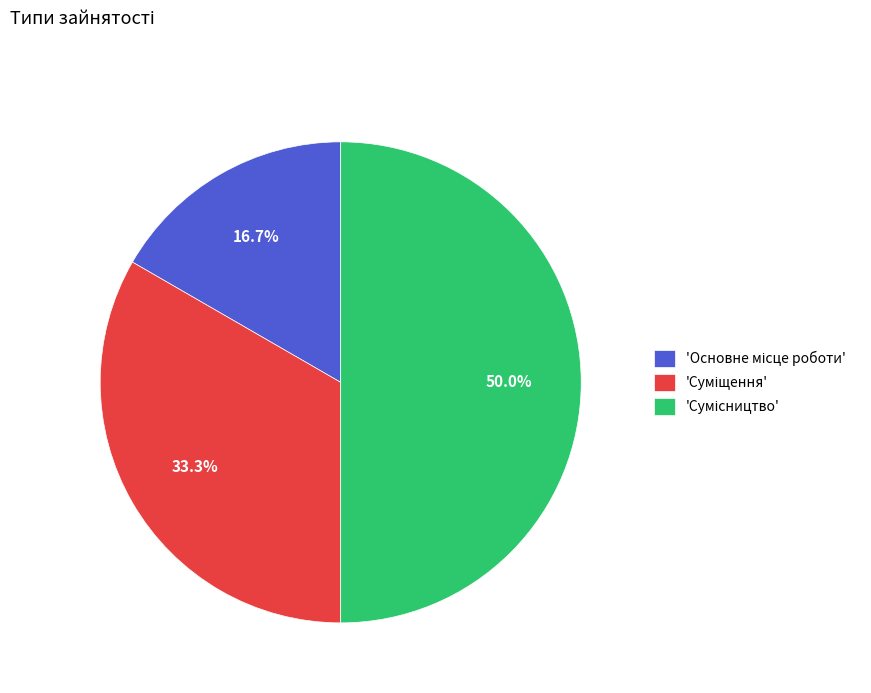

Rank the categories by value from lowest to highest.

Основне місце роботи, Суміщення, Сумісництво